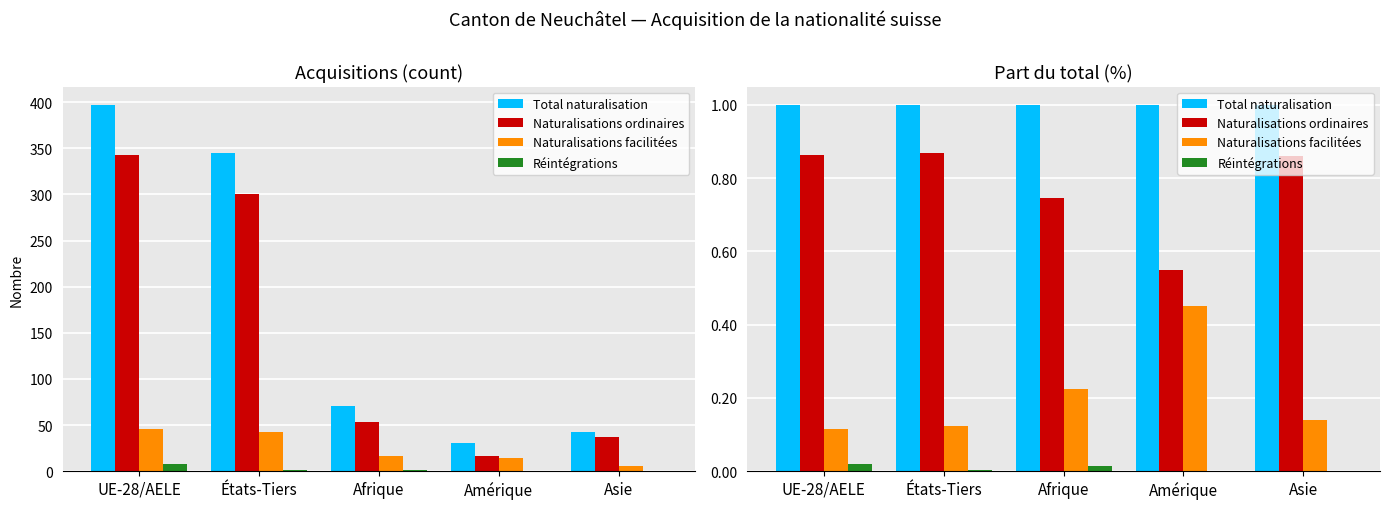

Which category has the lowest value in the Naturalisations facilitées series?

UE-28/AELE